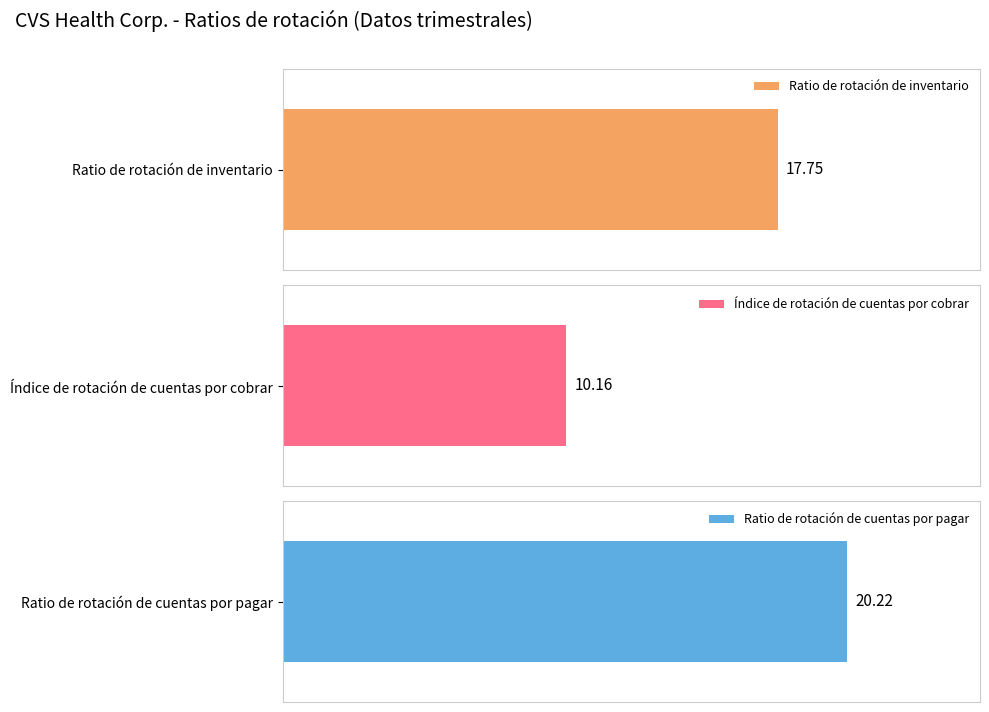

Does the chart contain any negative values?

No